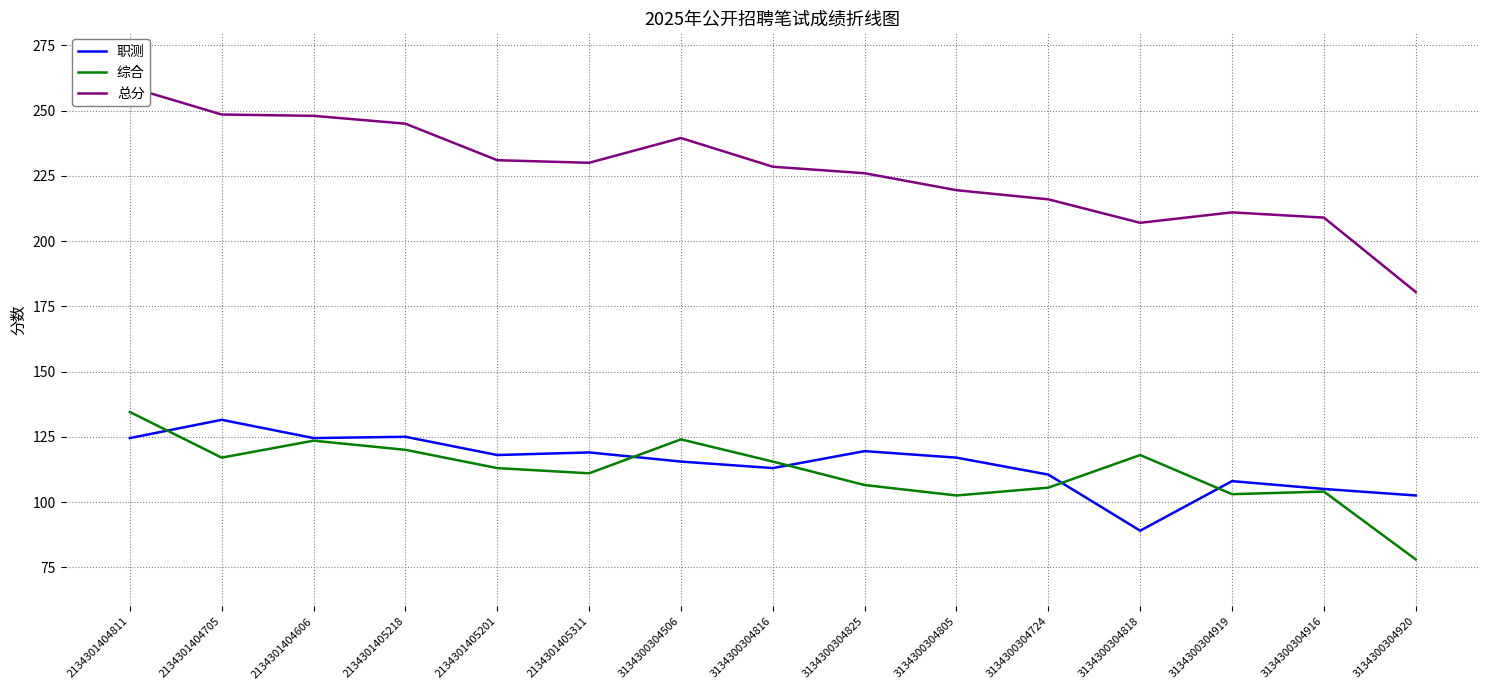

What is the sum of the 总分 values at 2134301405218 and 3134300304506?

484.5